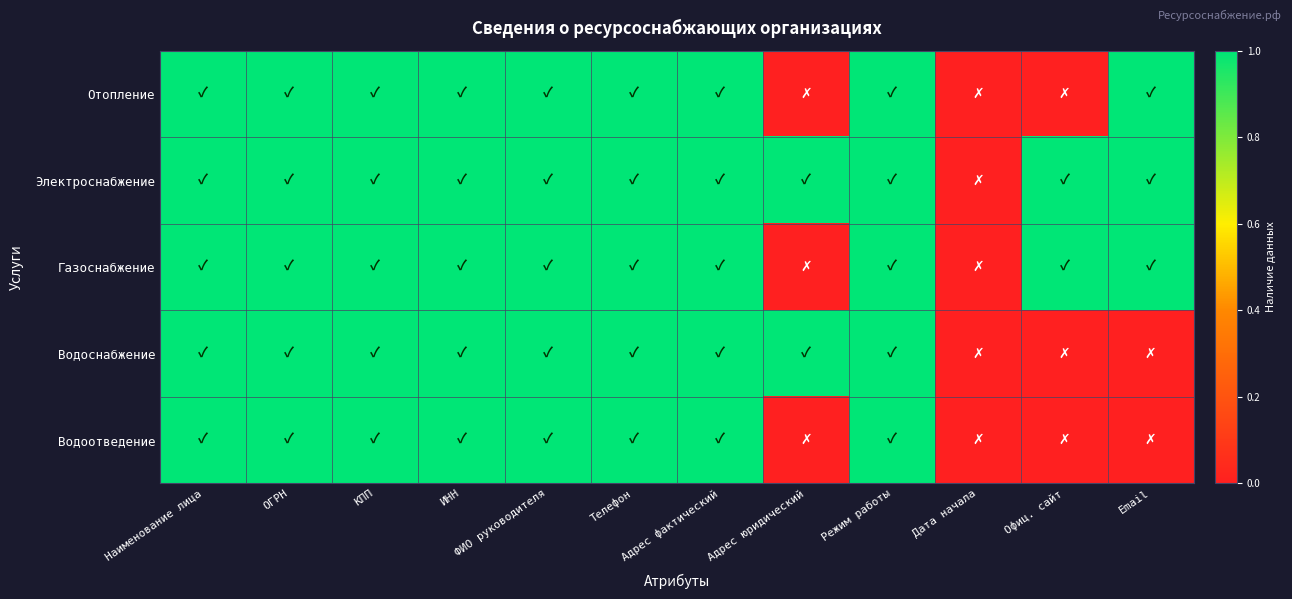

List the series in order of their peak value, highest first.

Отопление, Электроснабжение, Газоснабжение, Водоснабжение, Водоотведение